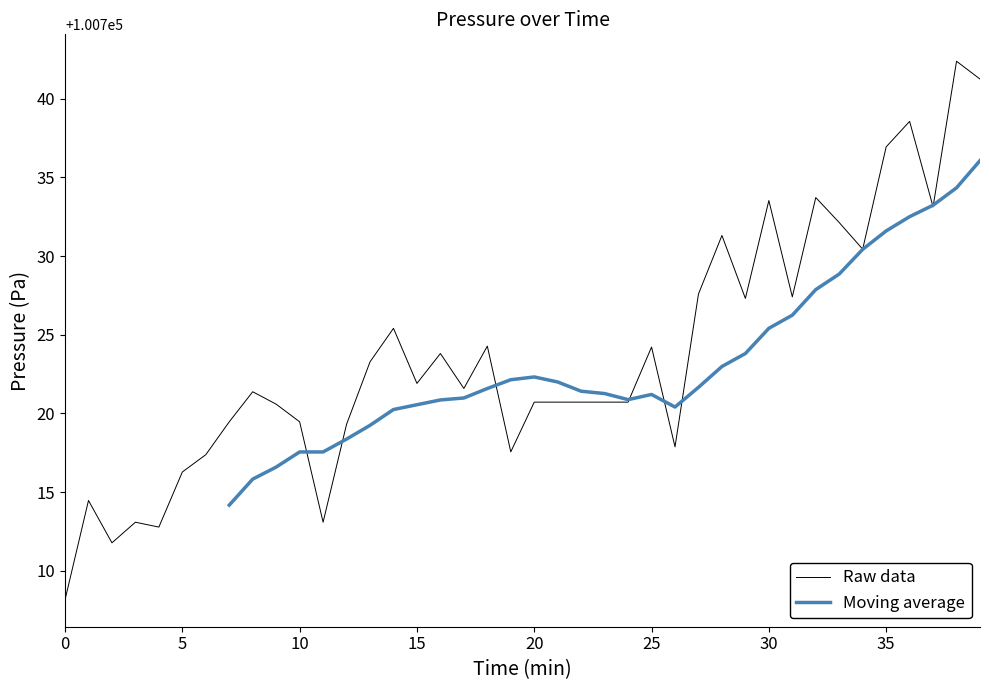

What is the label of the 31st point from the left?

30